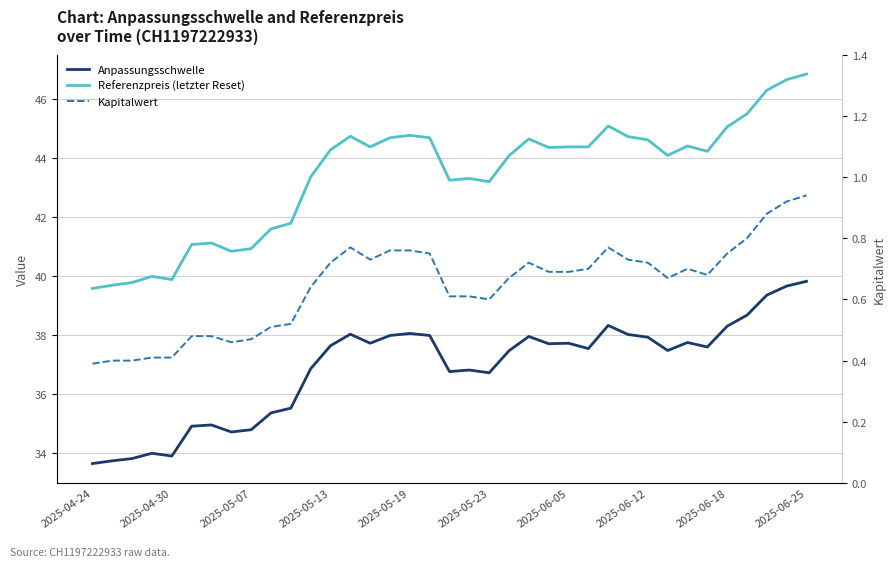

The value of Anpassungsschwelle at 15 is 38.0. True or false?

True